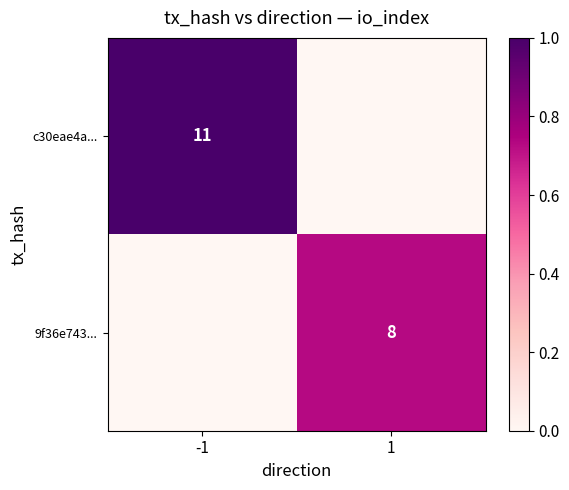

Is it true that c30eae4a... equals 11 at -1?

True